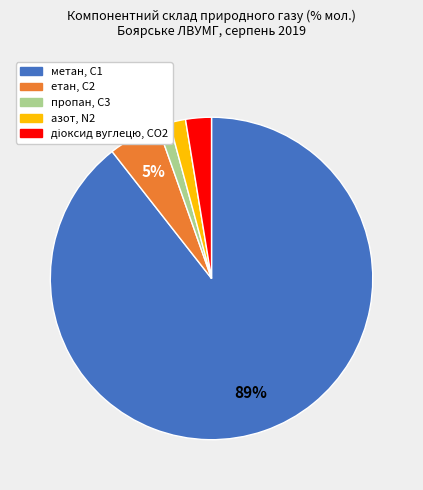

Does any single category account for the majority?

Yes